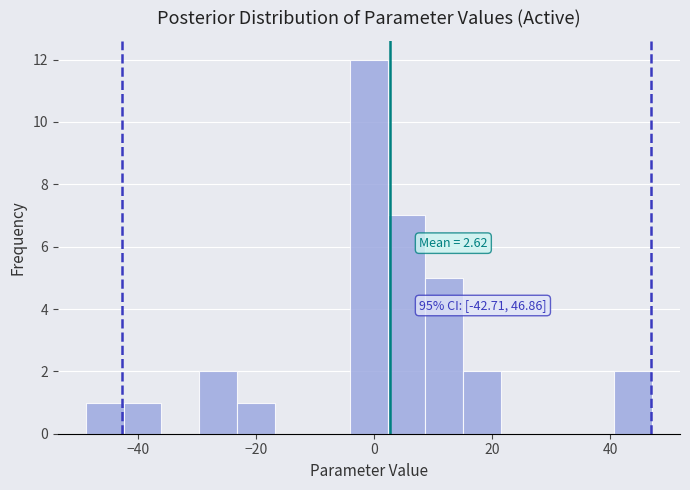

Around what value on the x-axis is the tallest bar? Give the approximate position of its centre, as read against the axis.

0